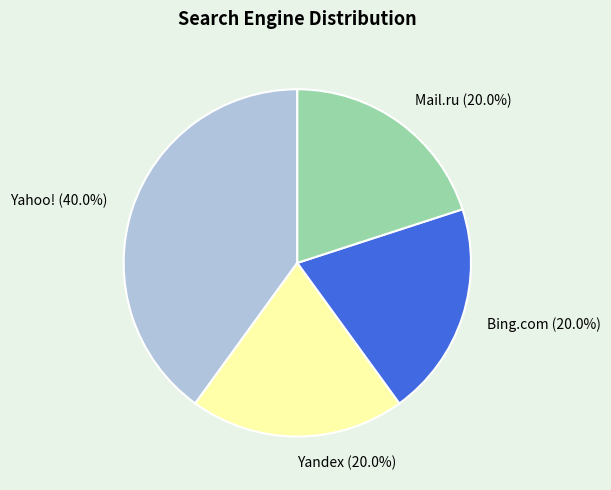

The Mail.ru slice represents 5% of the pie. True or false?

False